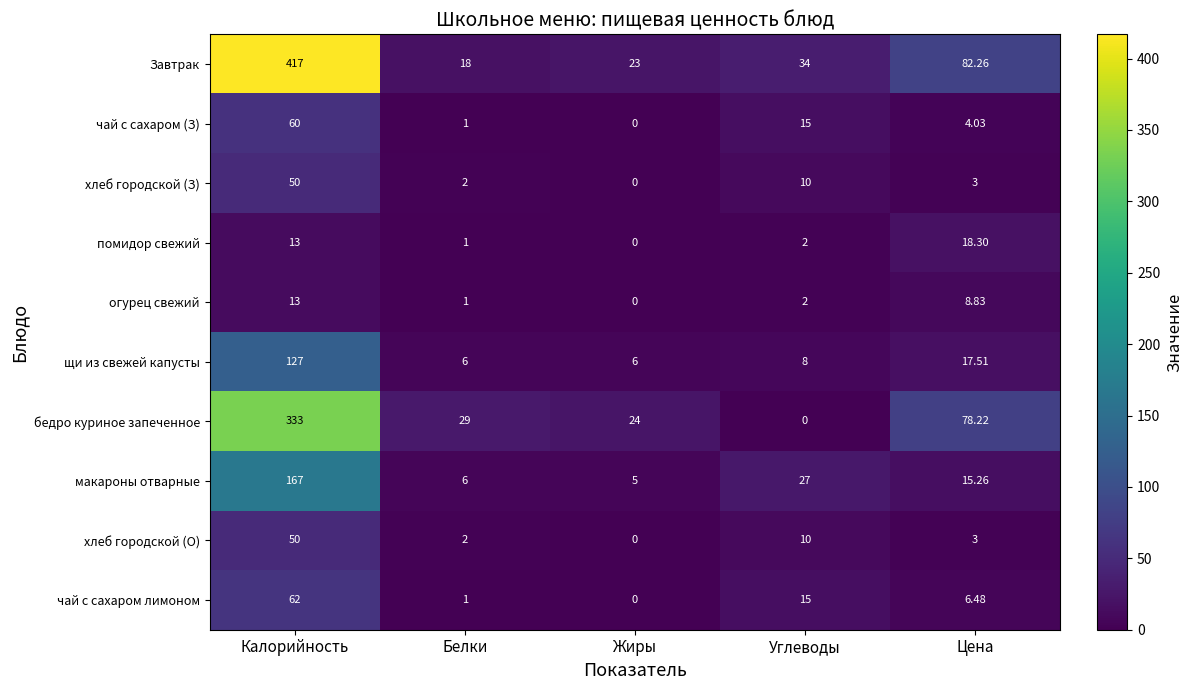

Rank the categories by хлеб городской (З) value from highest to lowest.

Калорийность, Углеводы, Цена, Белки, Жиры